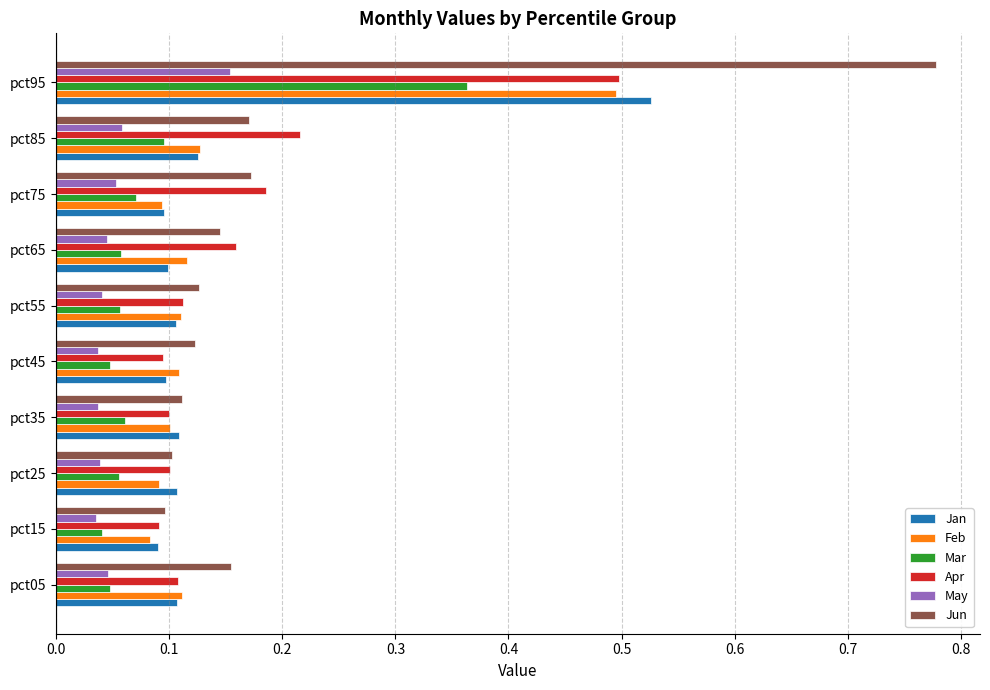

Which series has the widest spread of values?

Jun